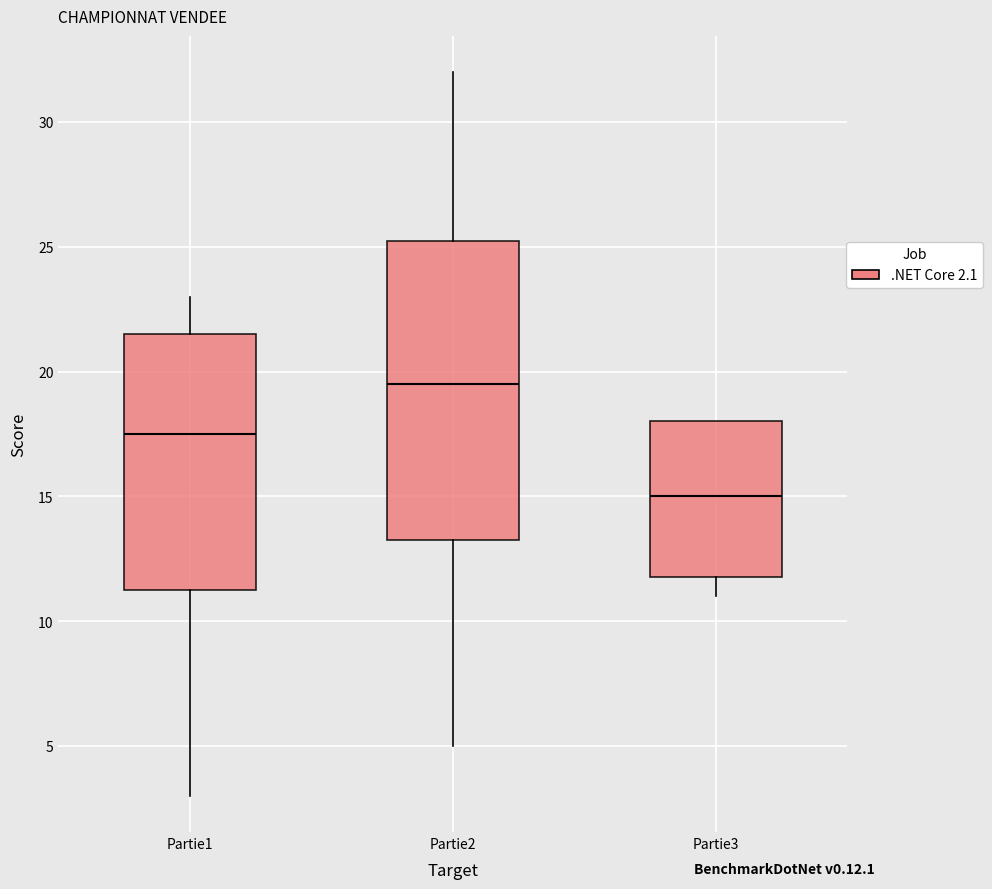

Reading left to right, transcribe this box plot: for each box, give where its median line is, the range the box spans, and where its two whiskers end, as read against the y-axis. The values are not printed on the chart, so give them approximately, as read against the axis.

Partie1: median 17.5, box 11.5 to 21.5, whiskers 3.0 to 23.0
Partie2: median 19.5, box 13.5 to 25.5, whiskers 5.0 to 32.0
Partie3: median 15.0, box 12.0 to 18.0, whiskers 11.0 to 18.0